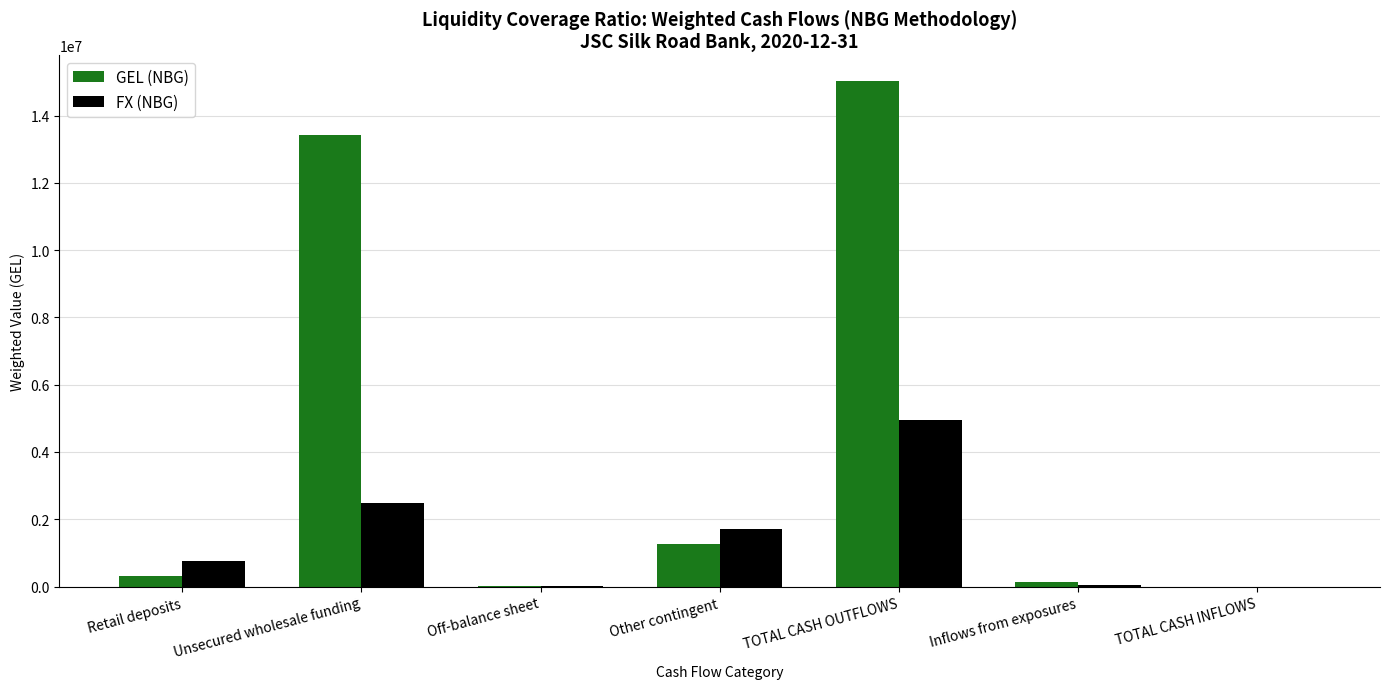

Which label corresponds to the largest value in the chart?

TOTAL CASH OUTFLOWS